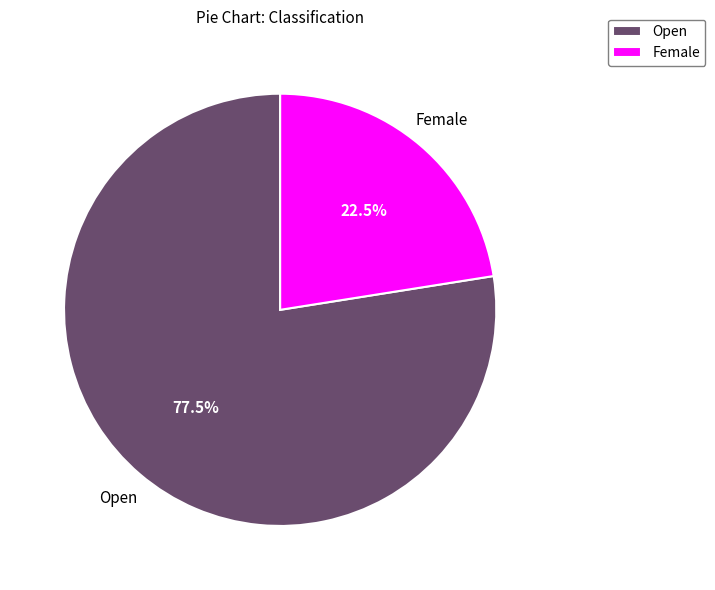

To the nearest percent, what is the difference between the largest and smallest slice percentages?

55%